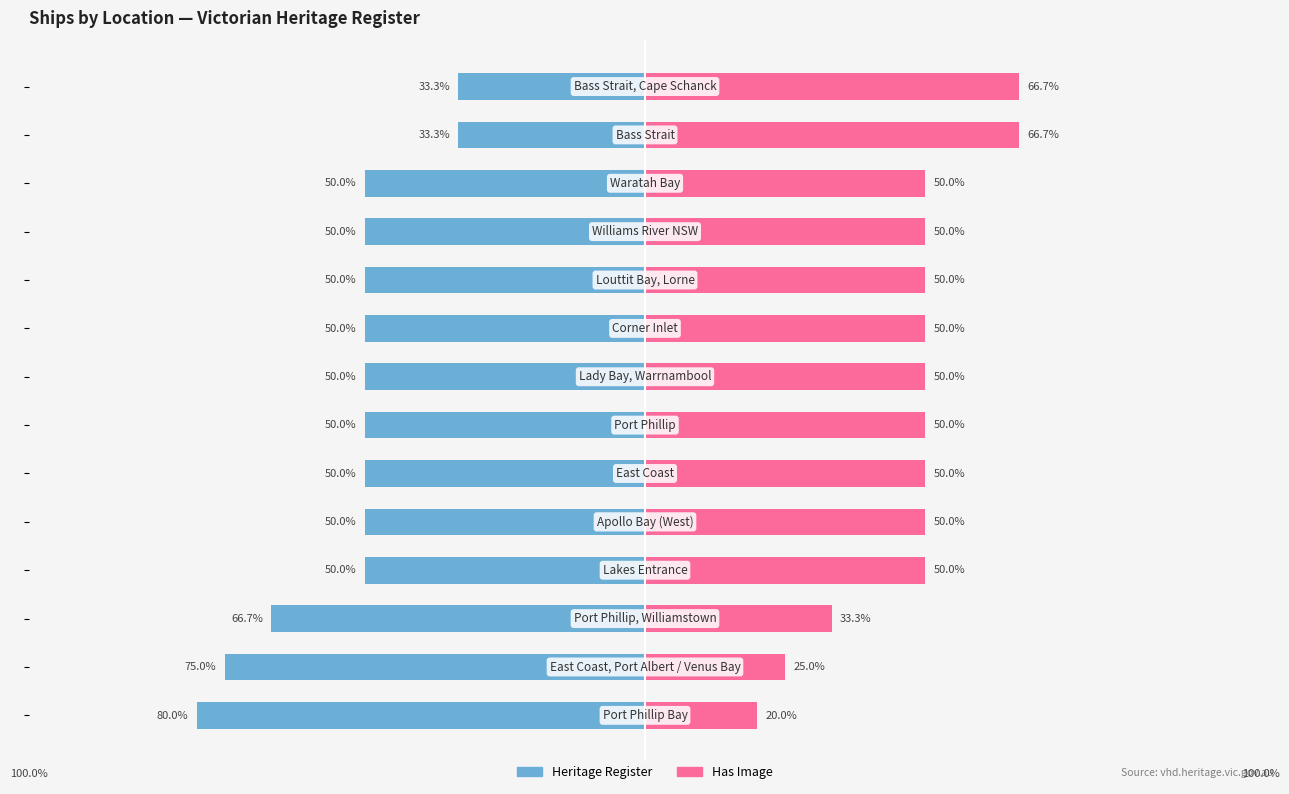

Which has a higher value, −125 or 13?

13